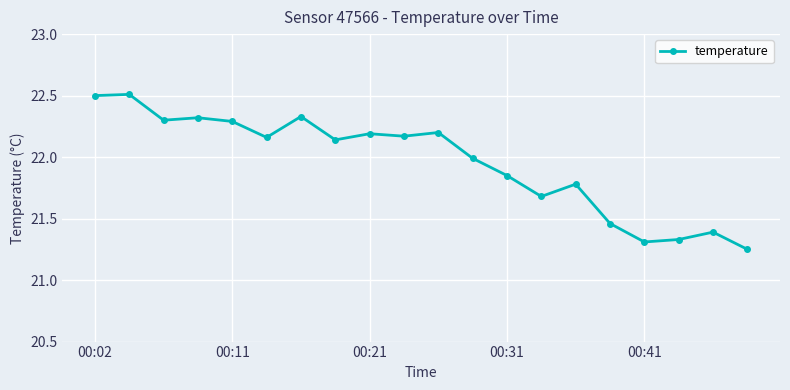

True or false: the data has more than 1 interior local peaks.

True